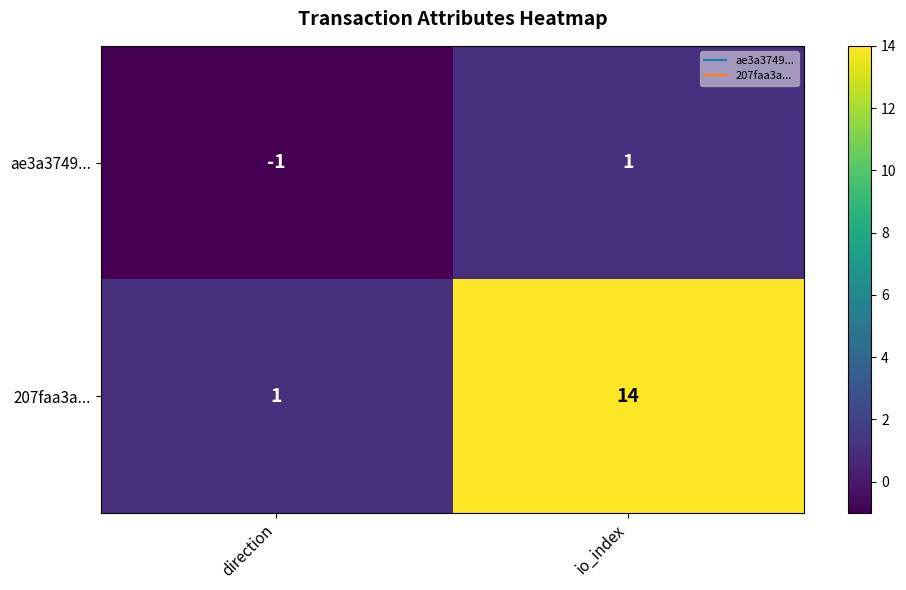

True or false: ae3a3749... has a value of 0 at direction.

False